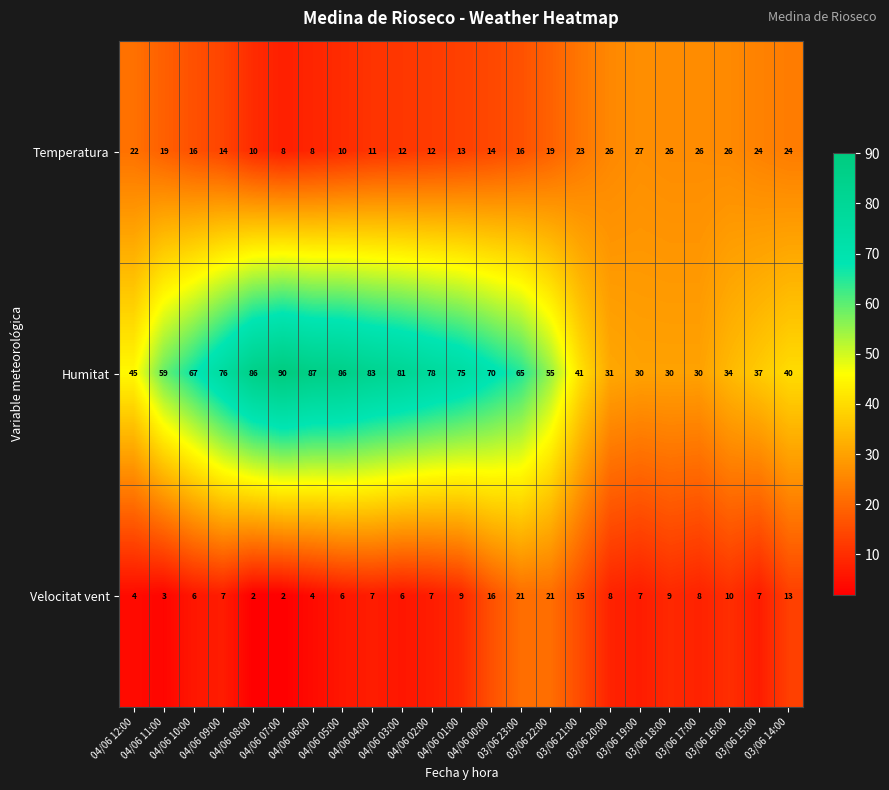

Which series has the largest range (max minus min)?

Humitat